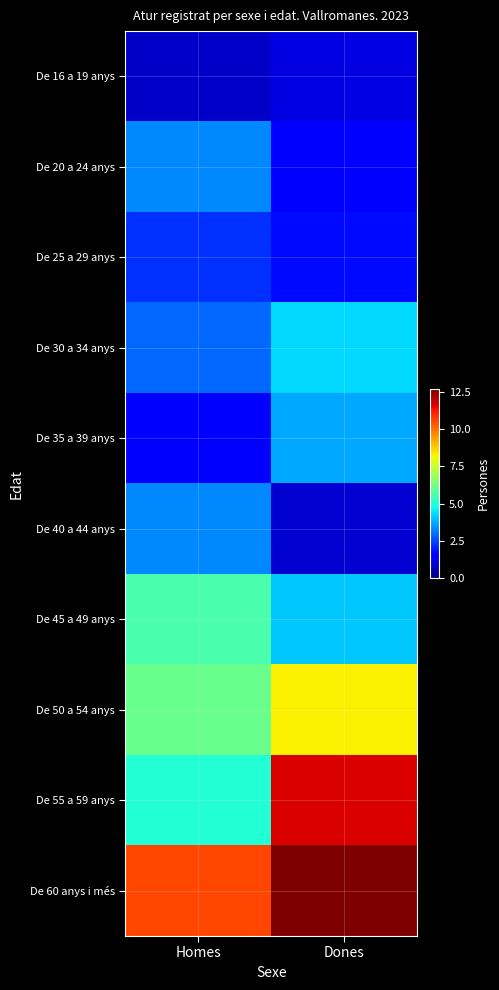

At Dones, list the series in order from smallest to largest.

De 40 a 44 anys, De 16 a 19 anys, De 20 a 24 anys, De 25 a 29 anys, De 35 a 39 anys, De 45 a 49 anys, De 30 a 34 anys, De 50 a 54 anys, De 55 a 59 anys, De 60 anys i més